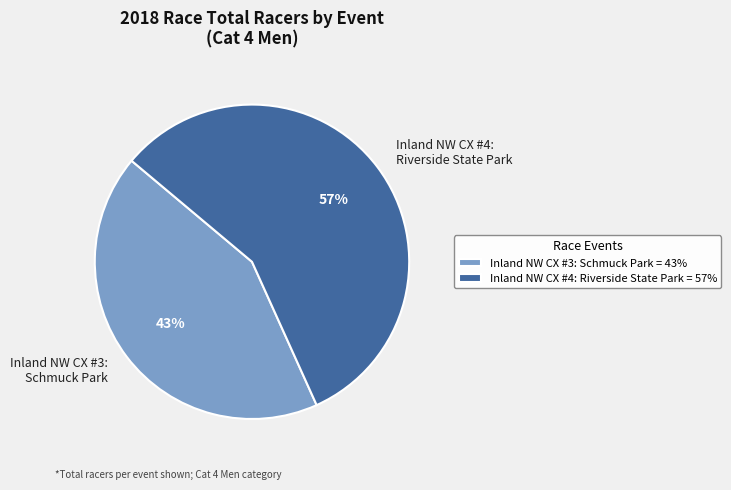

Between Inland NW CX #3: Schmuck Park and Inland NW CX #4: Riverside State Park, which is larger?

Inland NW CX #4: Riverside State Park